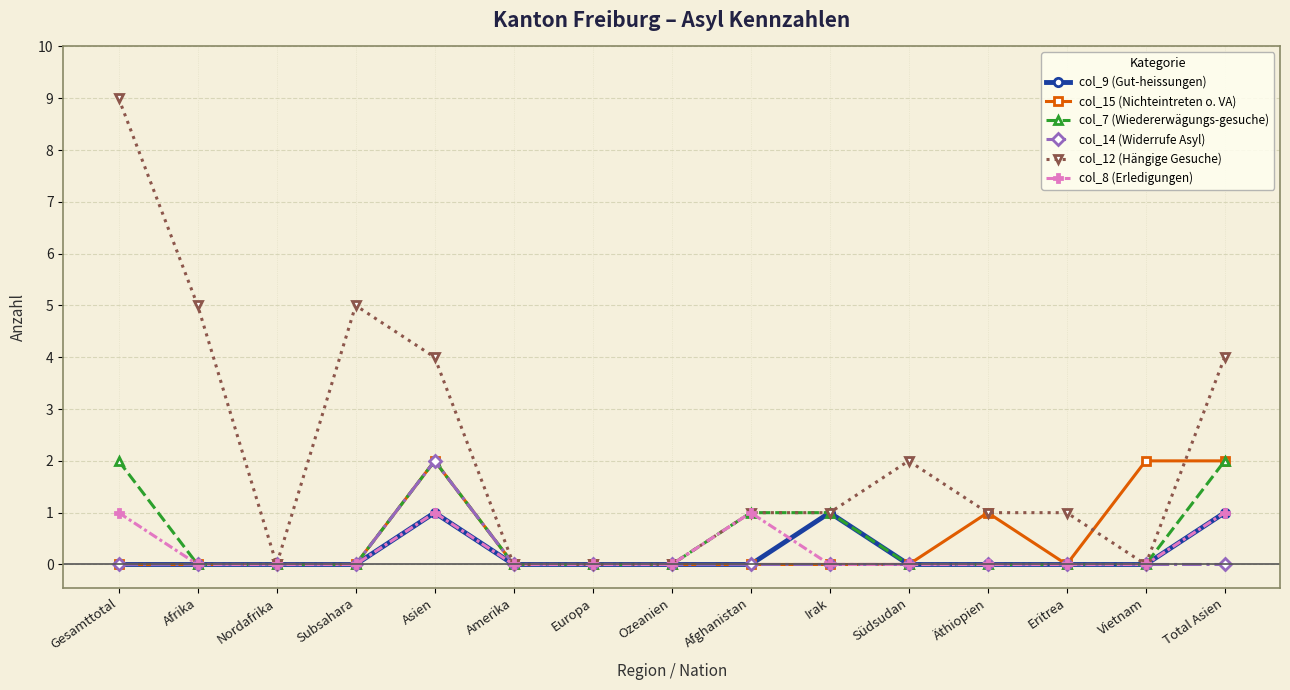

True or false: col_7 (Wiedererwägungs-gesuche) has more than 0 interior local peaks.

True